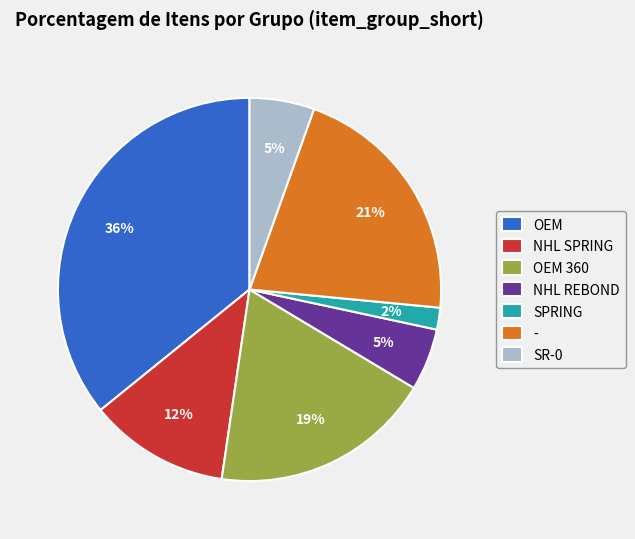

The SR-0 slice represents 5% of the pie. True or false?

True